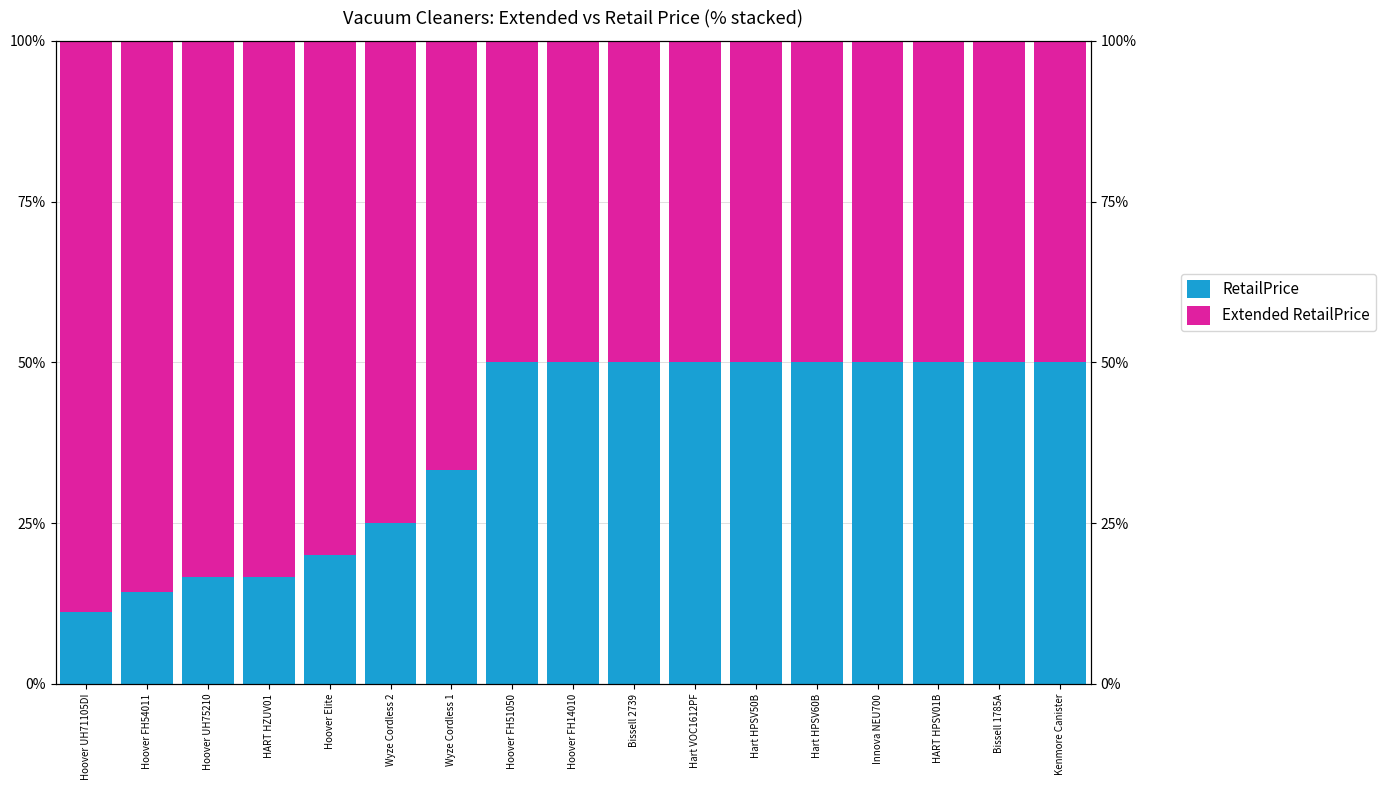

At Hoover UH71105DI, list the series in order from smallest to largest.

RetailPrice, Extended RetailPrice